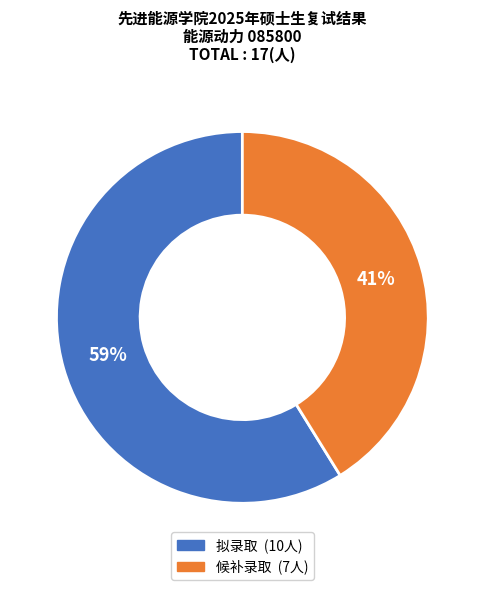

To the nearest percent, what percentage of the pie is 拟录取?

59%